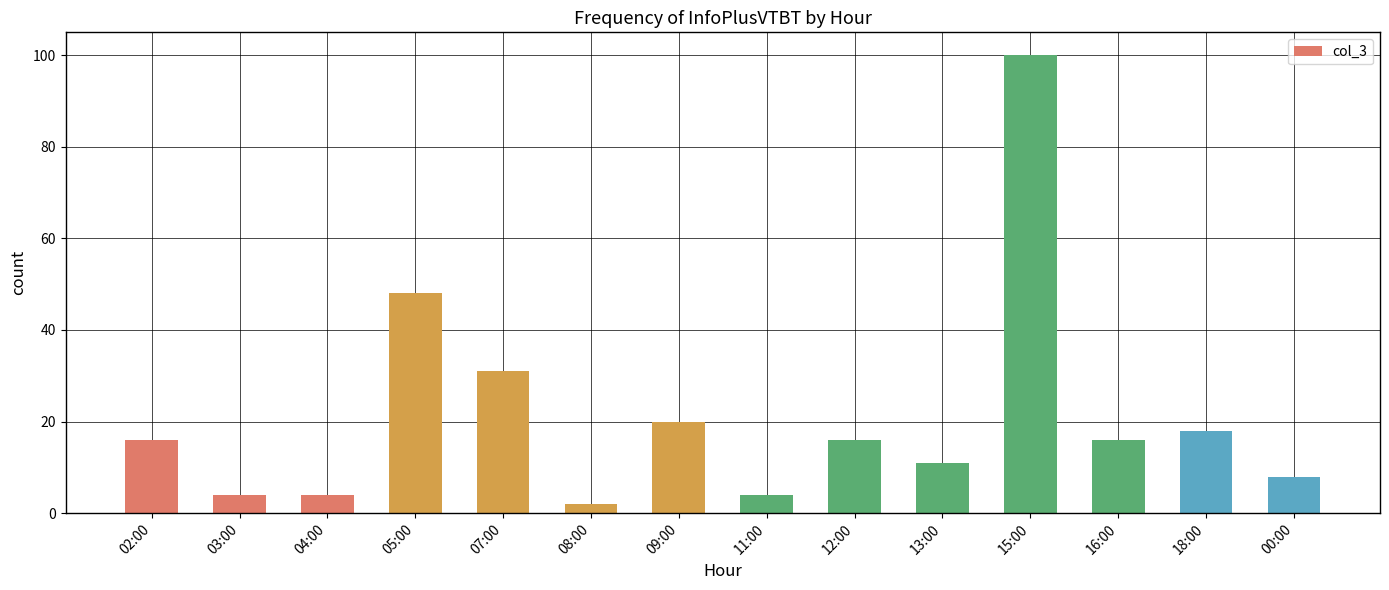

Reading right to left, extract all data points from this chart.

00:00=8	18:00=18	16:00=16	15:00=100	13:00=11	12:00=16	11:00=4	09:00=20	08:00=2	07:00=31	05:00=48	04:00=4	03:00=4	02:00=16